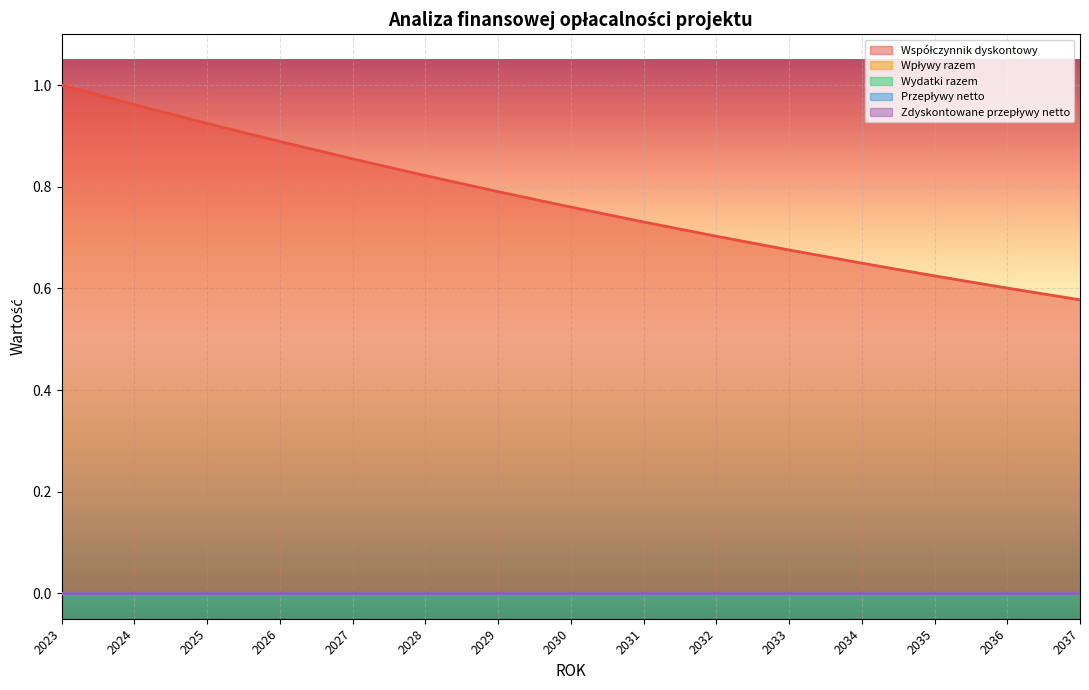

Which series has the largest total across all categories?

Współczynnik dyskontowy